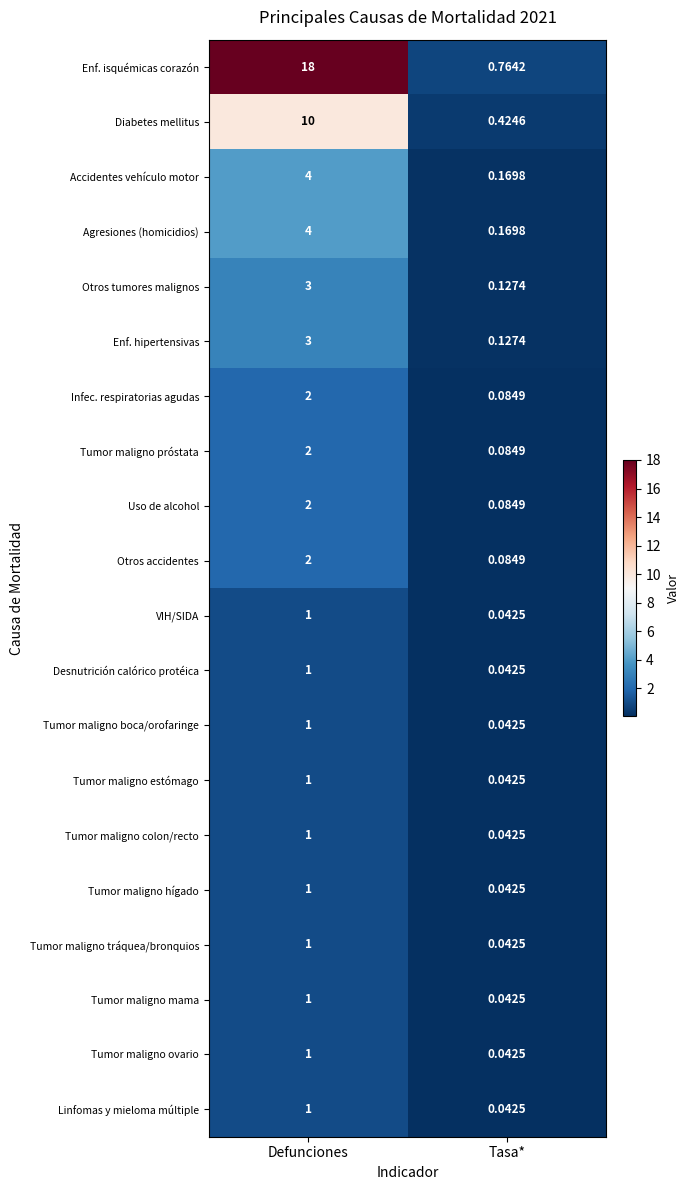

Which series has the largest total across all categories?

Enf. isquémicas corazón